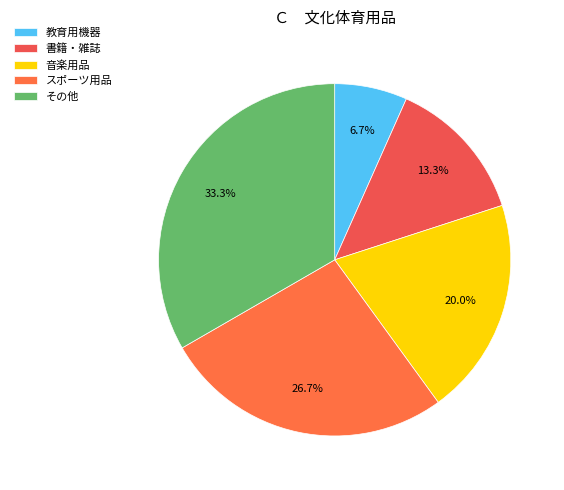

Does スポーツ用品 represent more than half of the total?

No